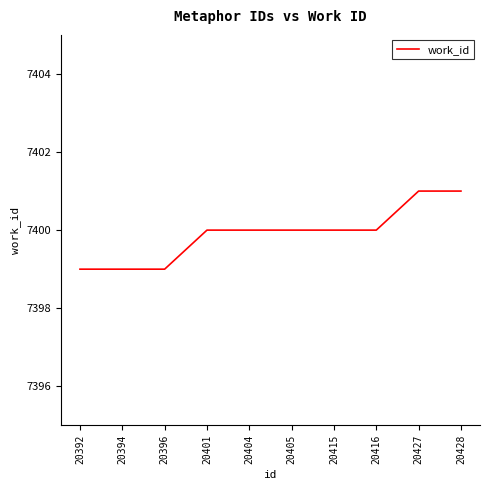

The chart shows a value of 10684 at 20401. True or false?

False